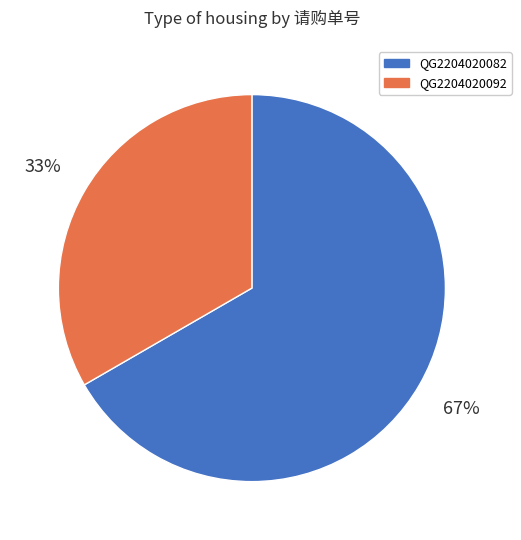

Combined, do QG2204020092 and QG2204020082 account for over 50%?

Yes